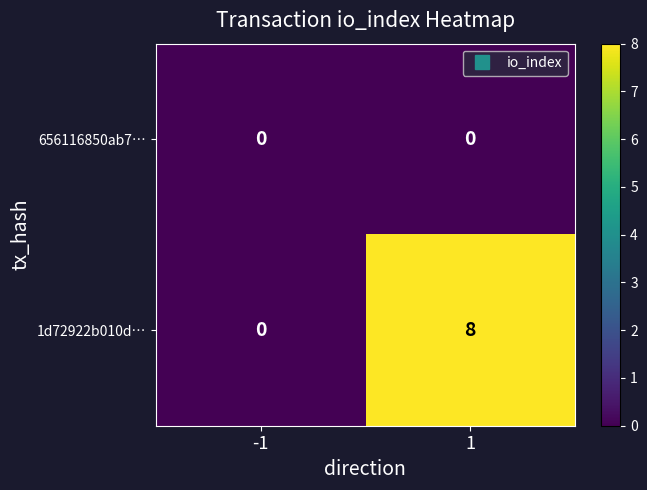

Rank the series by their average value, from lowest to highest.

656116850ab7…, 1d72922b010d…